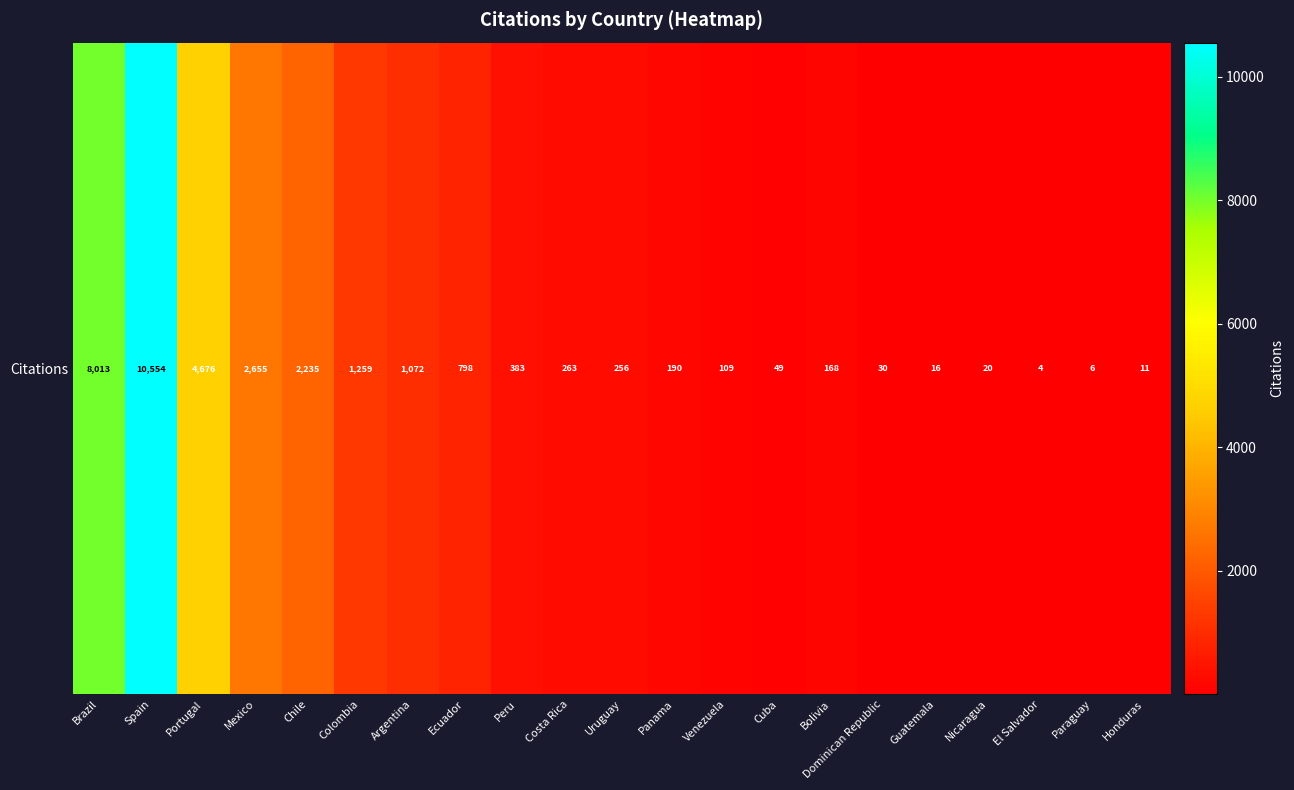

What is the difference between the second highest and second lowest values?

8007